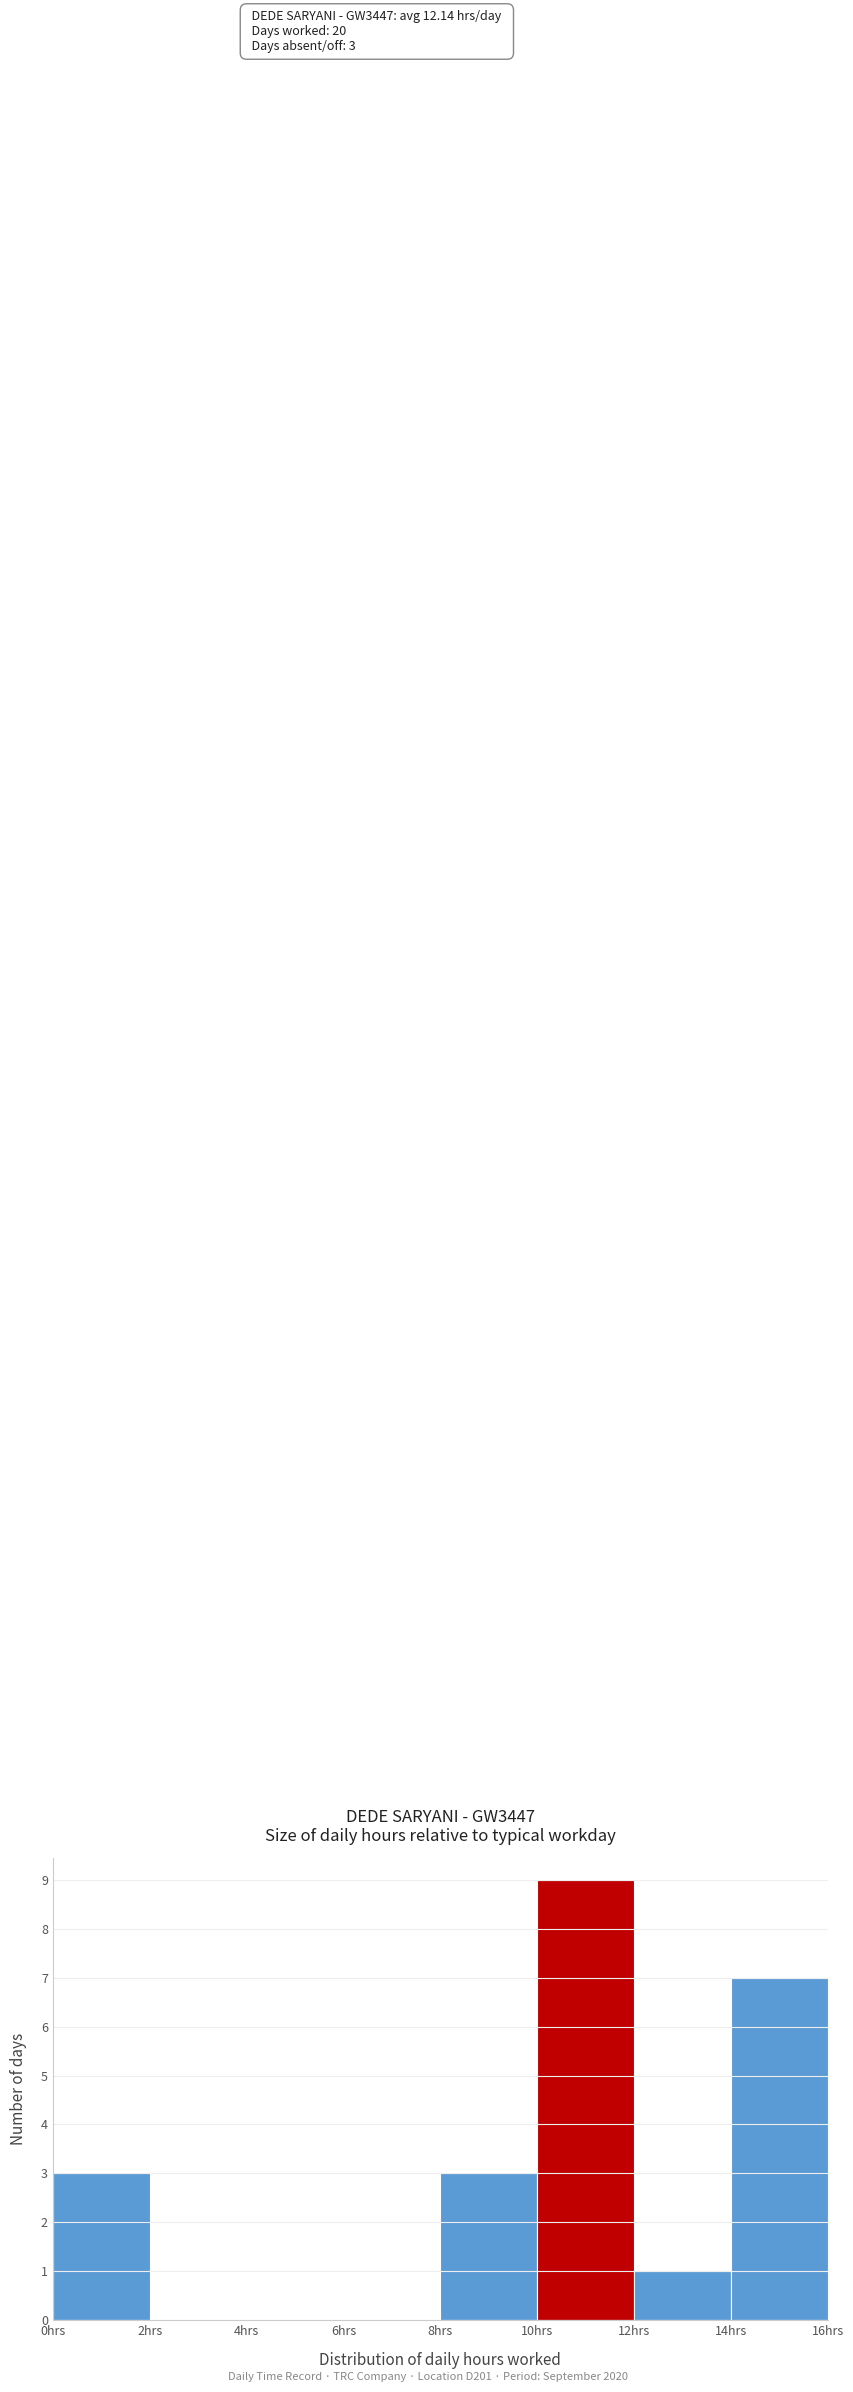

Which range on the x-axis has the tallest bar?

10 to 12